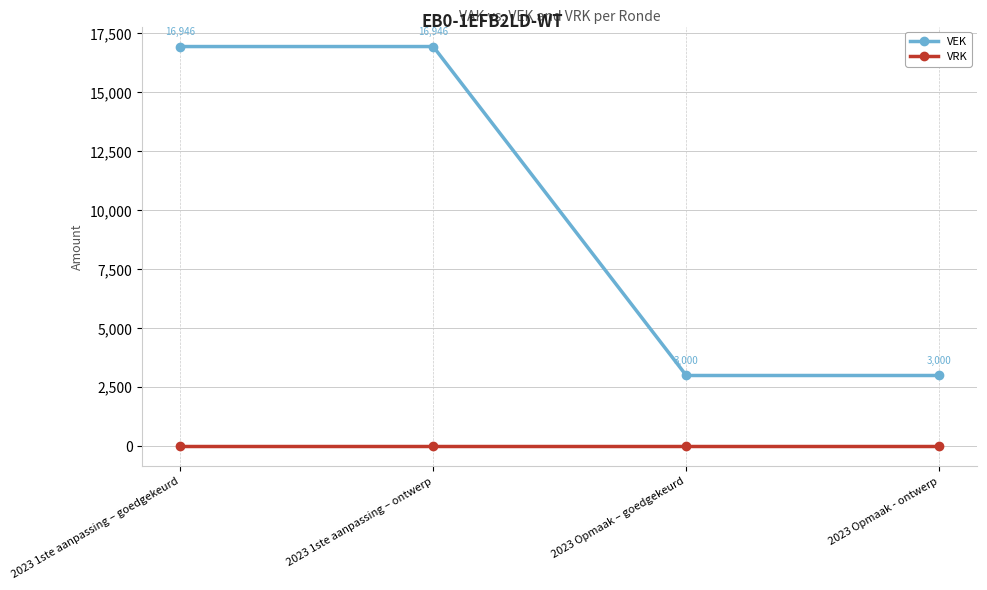

Reading left to right, list all the values displayed in this chart.

VEK: 16946	16946	3000	3000
VRK: 0	0	0	0